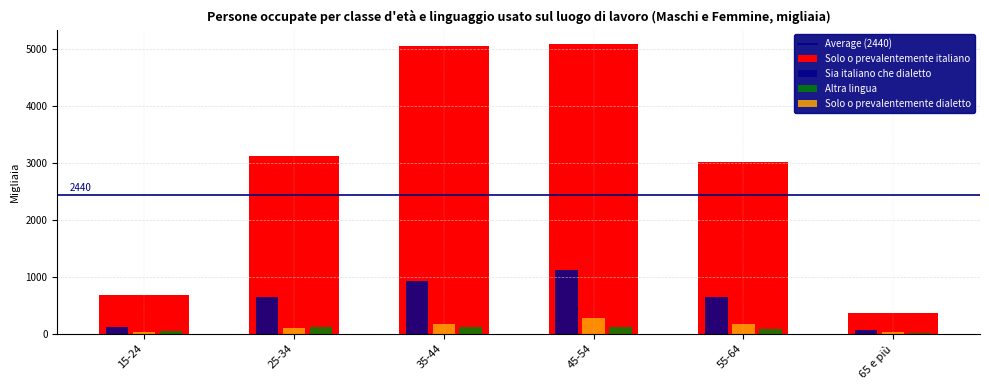

What is the total value across all series at 25-34?

3976